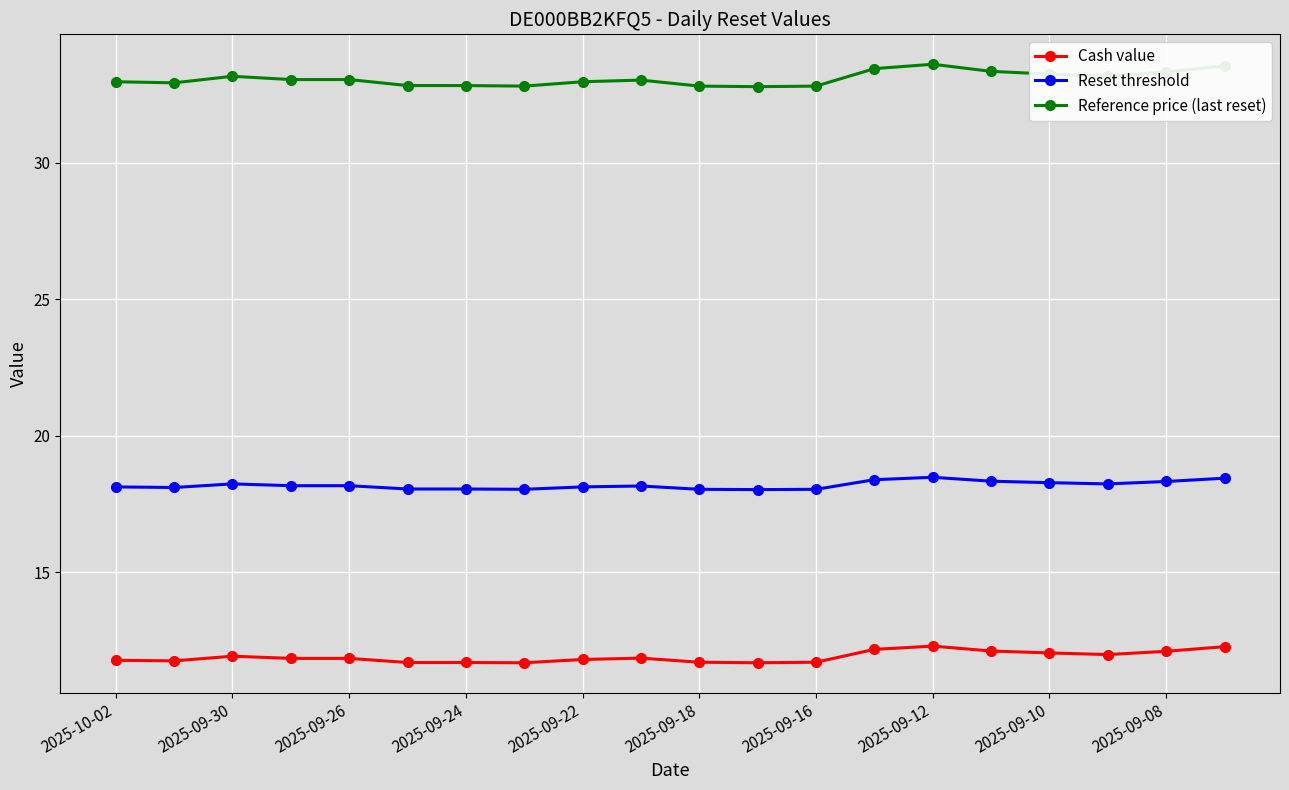

What is the value of the Cash value point at the 8th from the left?

11.7